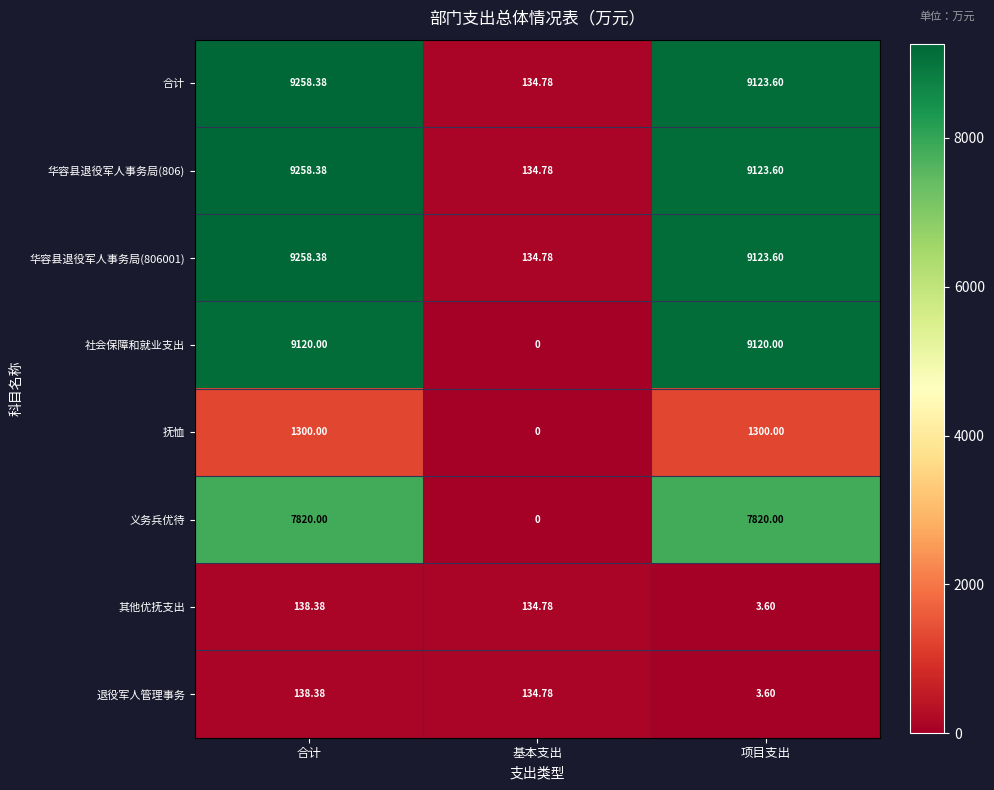

What is the total value across all series at 项目支出?

45618.0